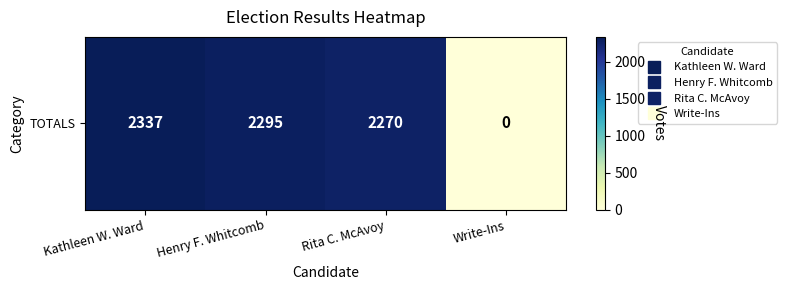

What is the maximum value shown in the chart?

2337